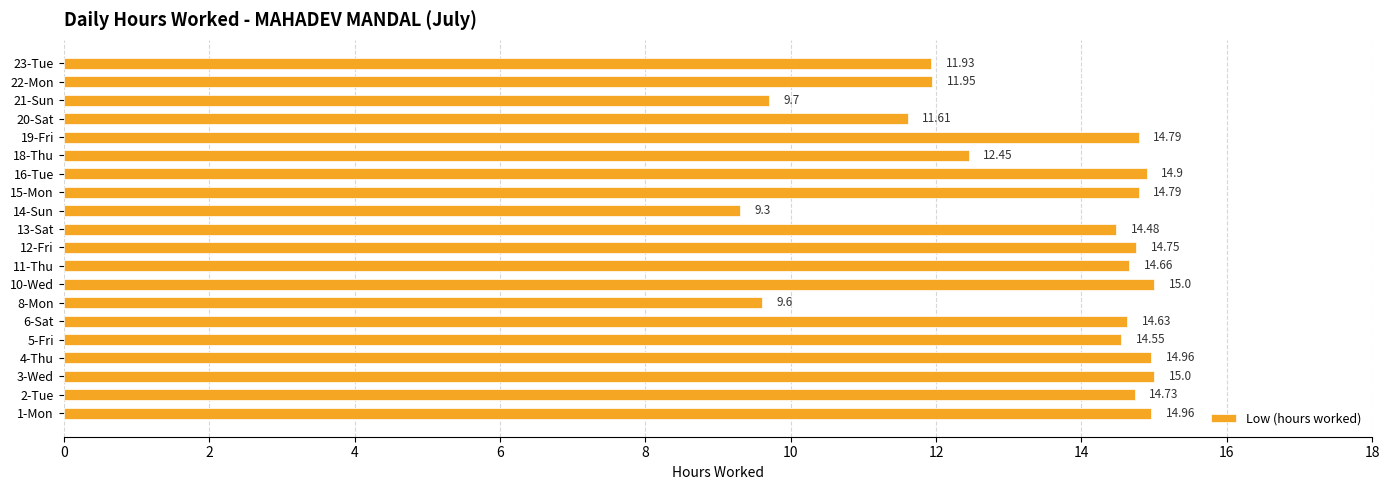

Approximately how many times larger is the value at 16-Tue compared to 8-Mon?

1.6